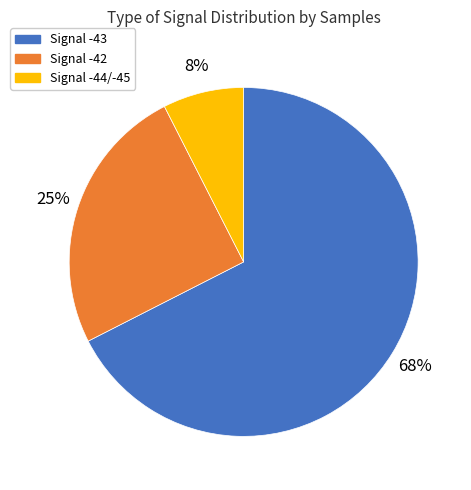

To the nearest percent, what is the average slice percentage?

33%